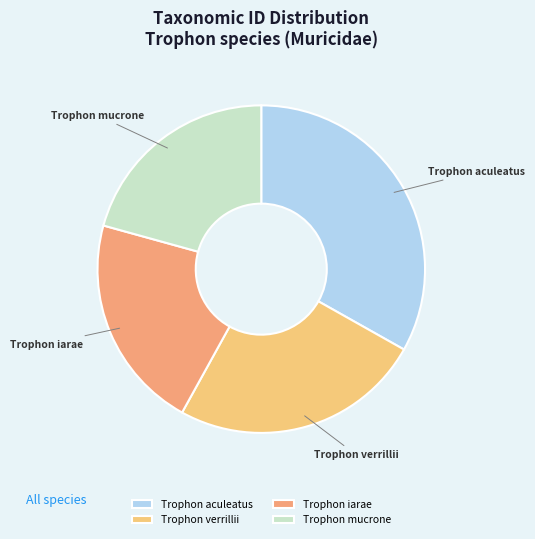

What is the ratio of the value at Trophon iarae to the value at Trophon verrillii?

0.9